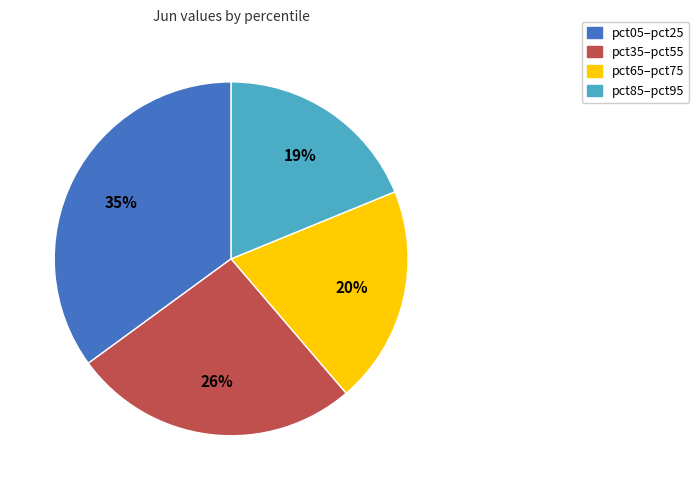

The pct85–pct95 slice represents 8% of the pie. True or false?

False